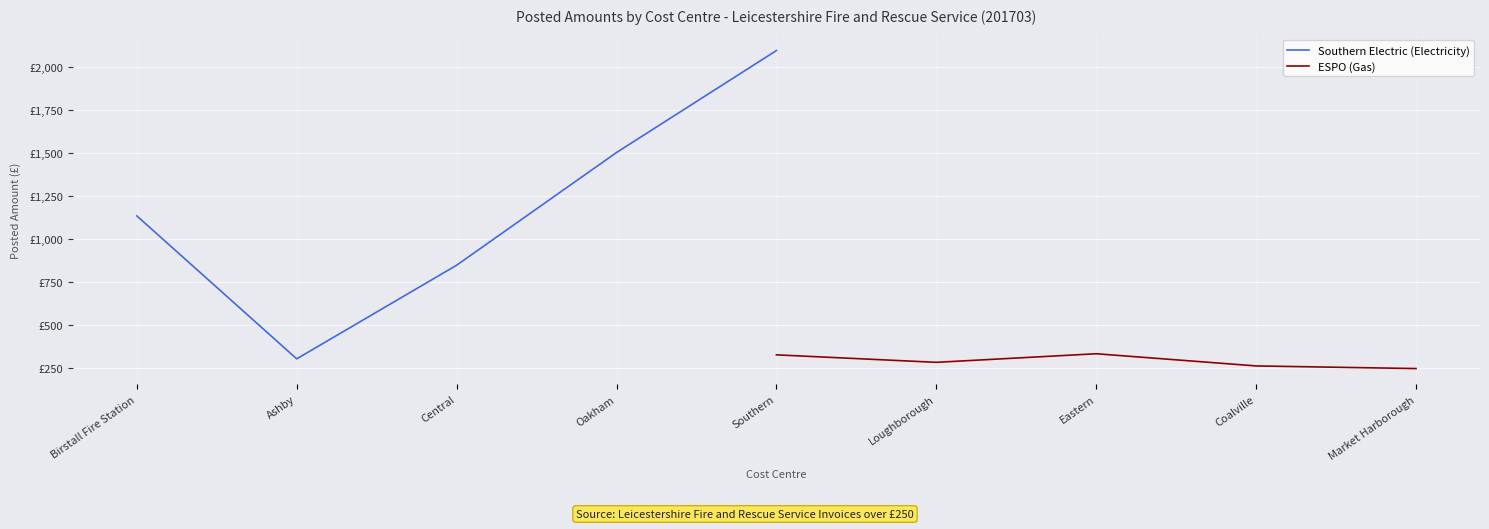

At which category does ESPO (Gas) reach its first local peak?

Eastern